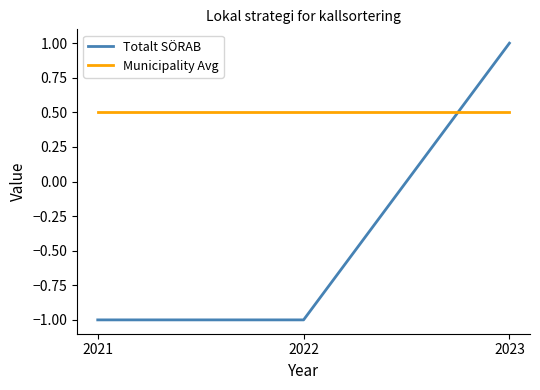

The value of Municipality Avg at 2023 is 0.8. True or false?

False